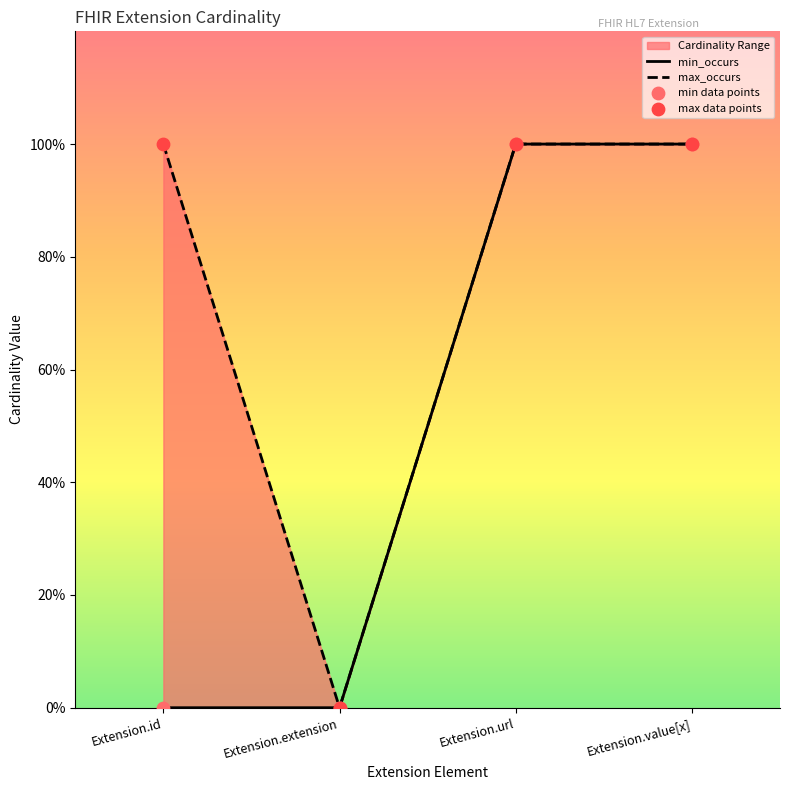

Which series has the largest total across all categories?

max_occurs